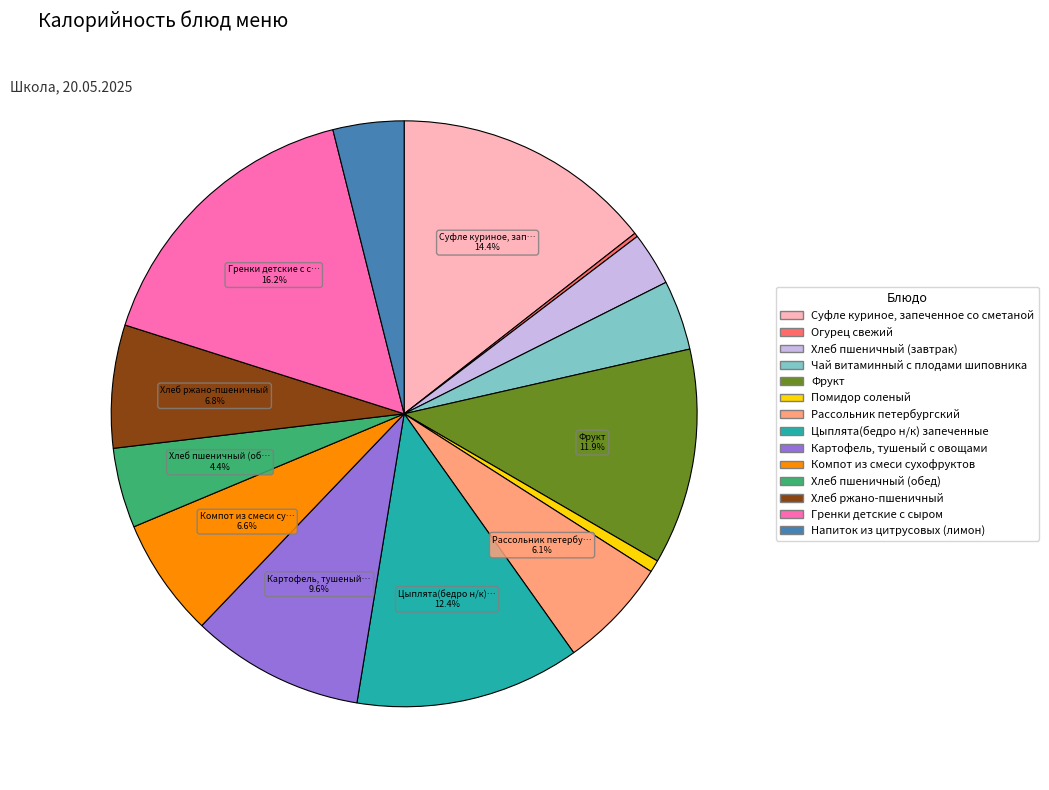

What percentage is the Рассольник петербургский slice, to the nearest percent?

6%